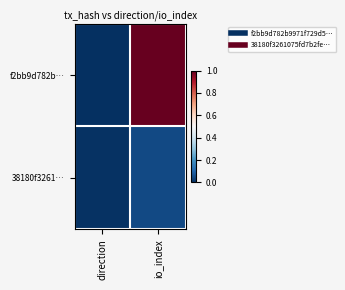

Reading right to left, what are all the values shown in this chart?

f2bb9d782b…: io_index=1.0	direction=0.0
38180f3261…: io_index=0.0	direction=0.0